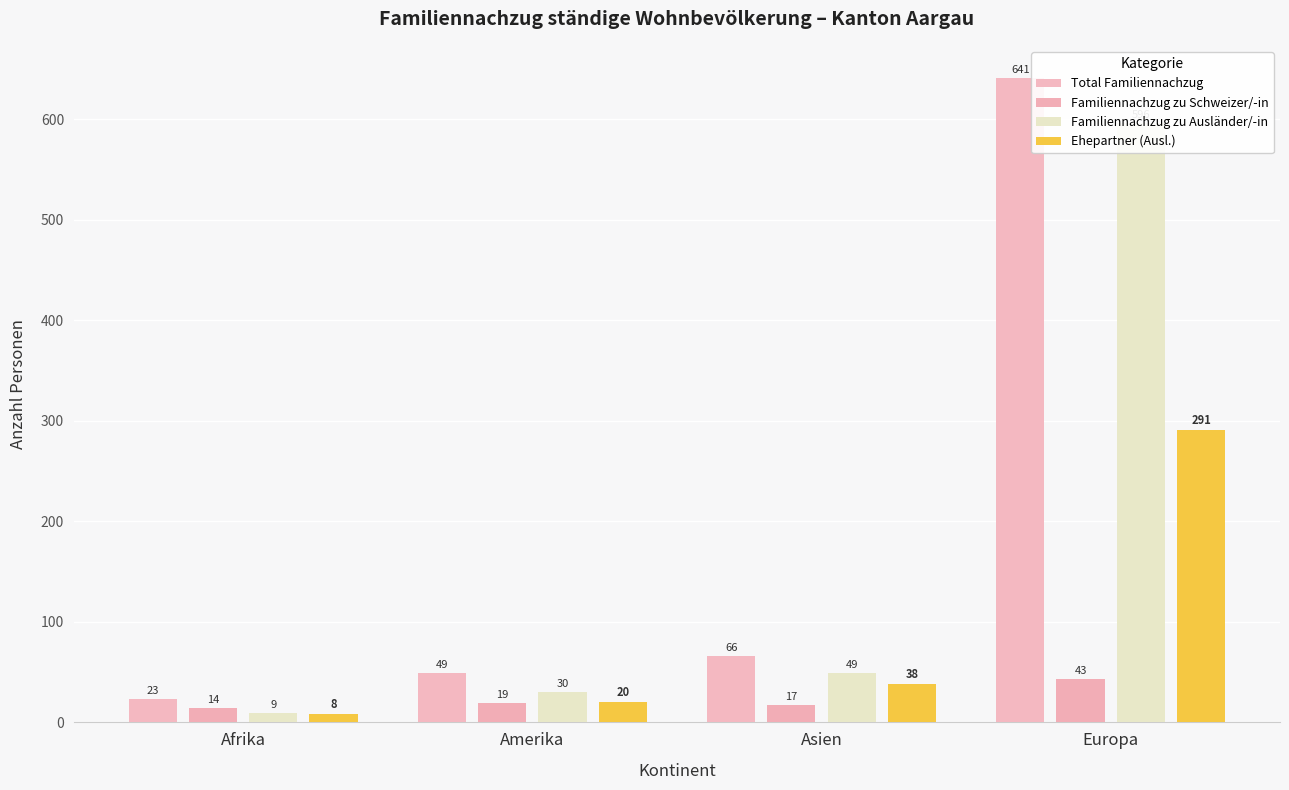

Is the value of Ehepartner (Ausl.) at Europa greater than the value of Familiennachzug zu Schweizer/-in at Asien?

Yes